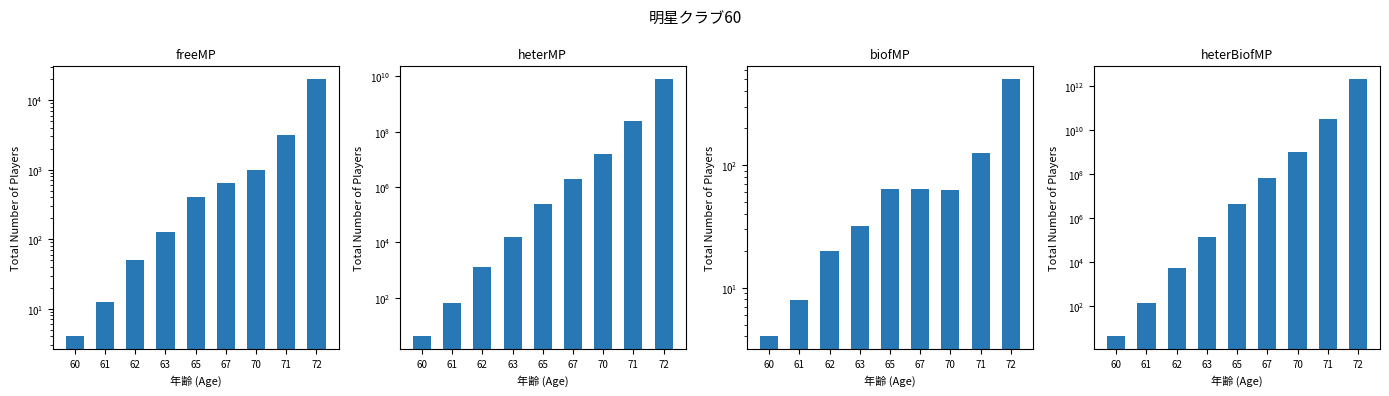

The heterMP series shows 2701659382.0 at 72. True or false?

False